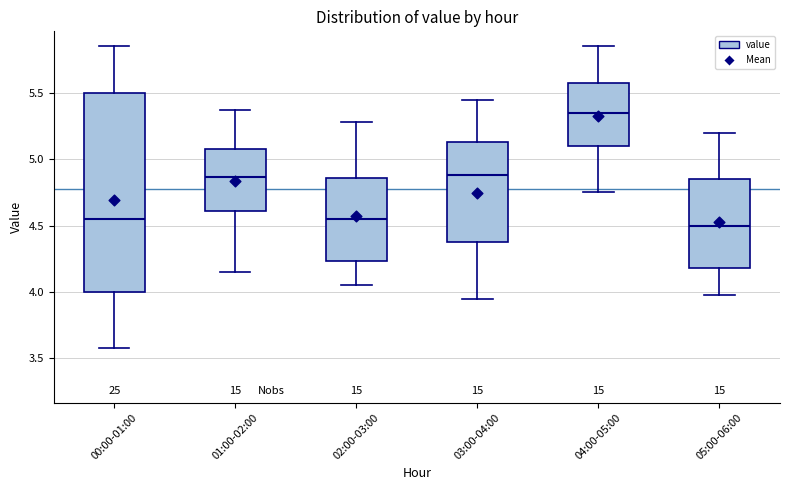

Where does the median line of the box for 03:00-04:00 sit on the y-axis? The values are not printed on the chart, so give them approximately, as read against the axis.

4.90